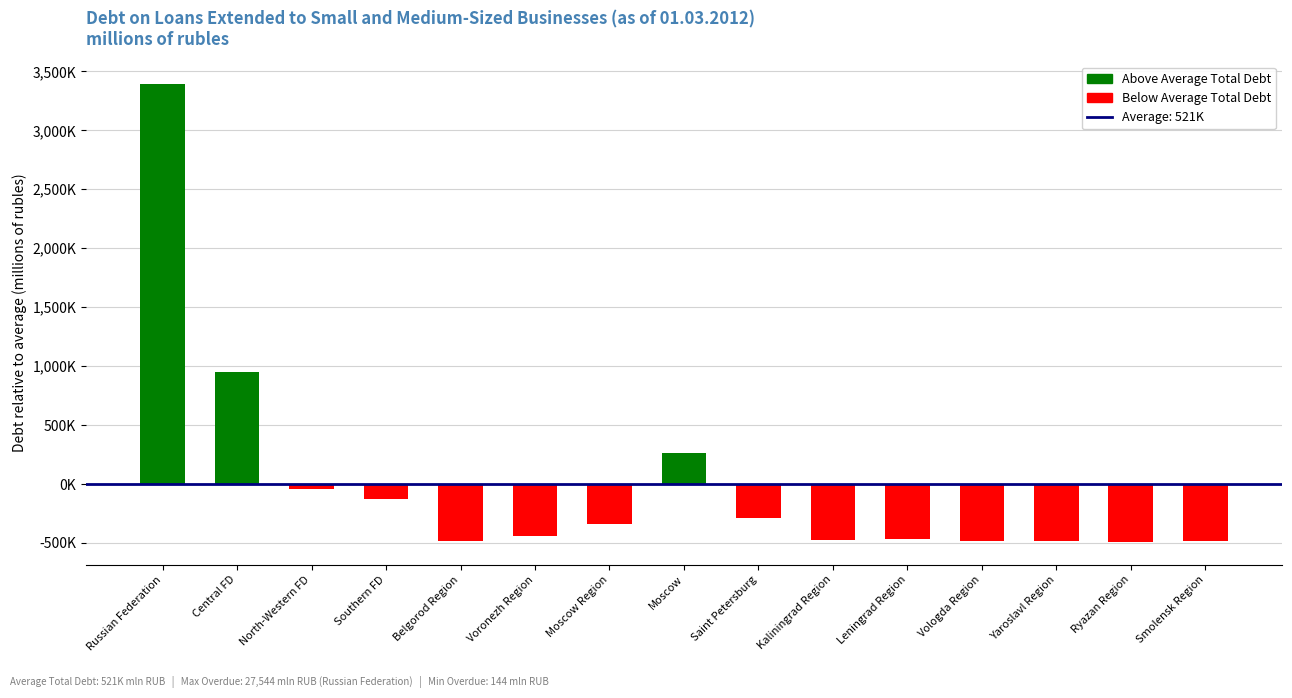

Reading left to right, what are all the values shown in this chart?

3389951	952991	-44023	-126548	-479222	-444793	-342594	267213	-286700	-478468	-467618	-481208	-485915	-490235	-482831